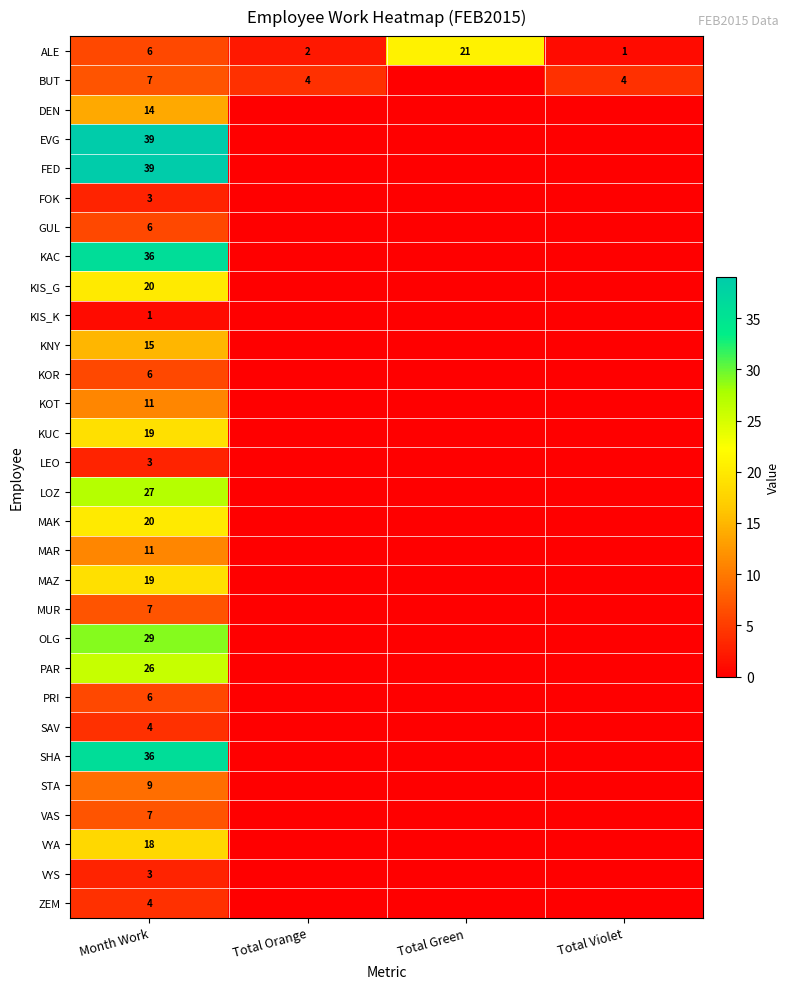

The value of MAR at Month Work is 5. True or false?

False